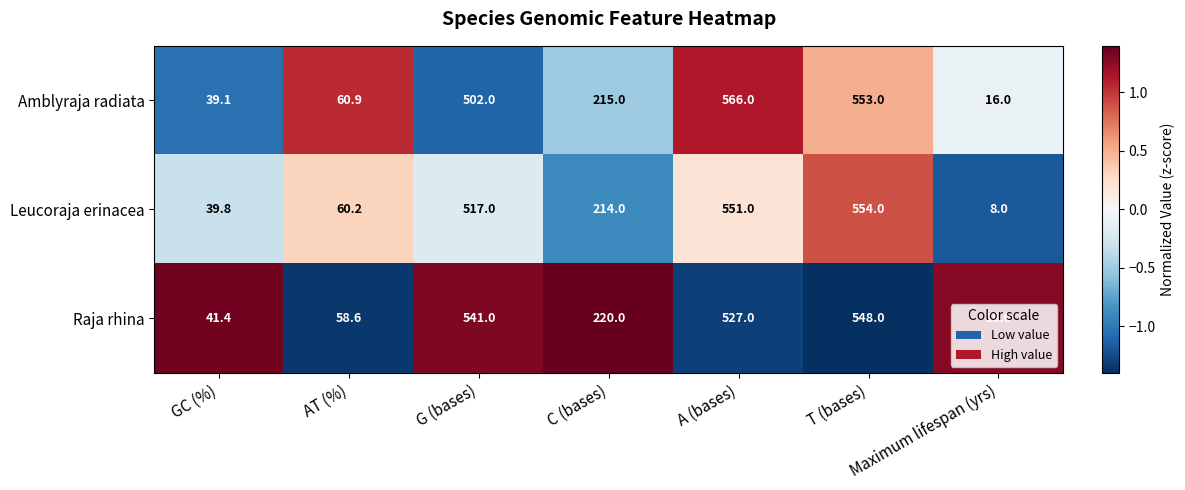

Which series has the widest spread of values?

Amblyraja radiata